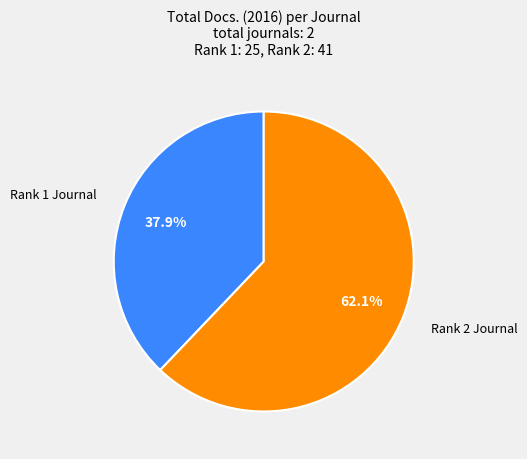

Does any single category account for the majority?

Yes